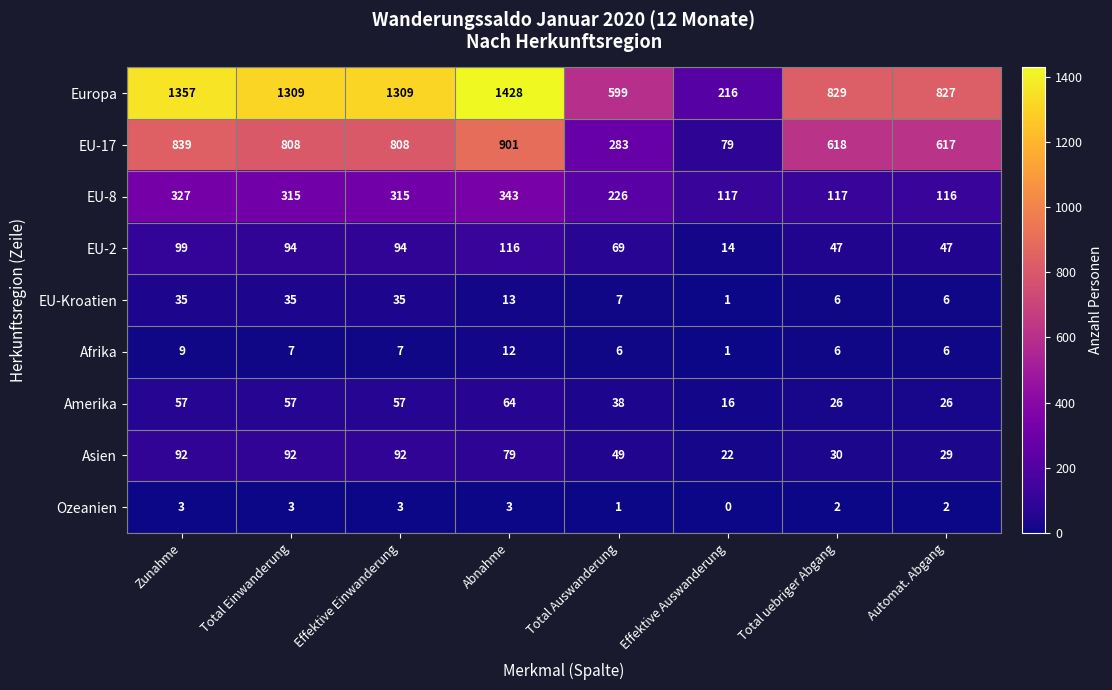

Which series has the largest range (max minus min)?

Europa